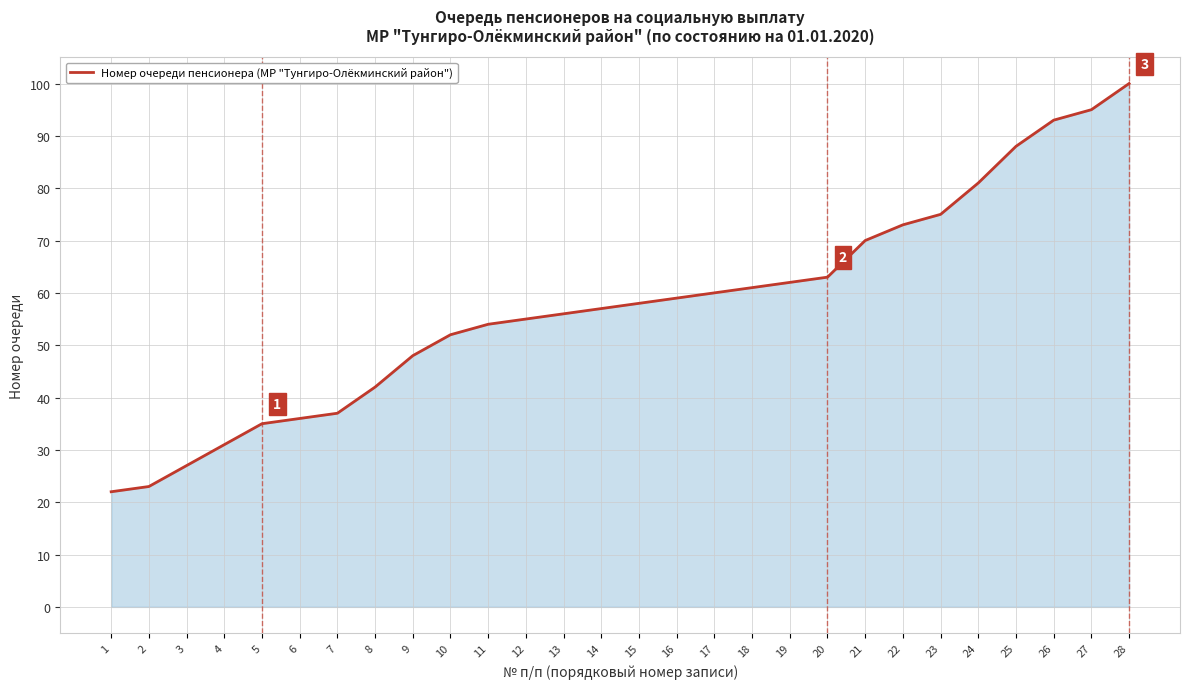

What is the sum of all values?

1613